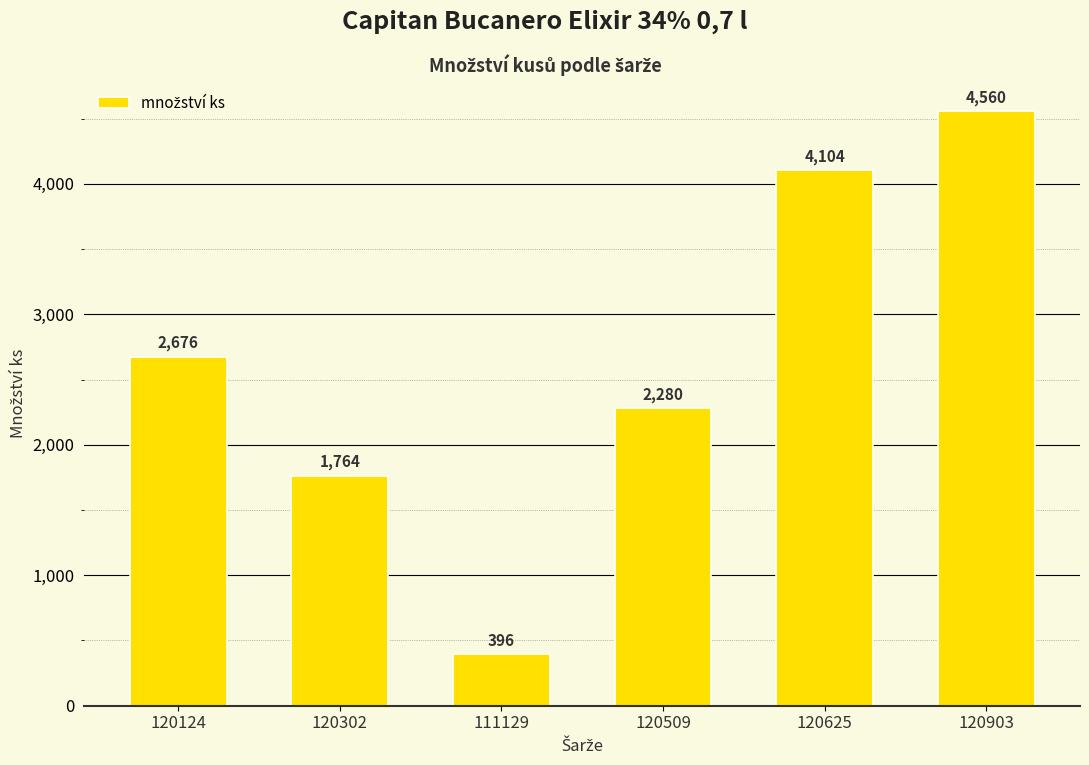

What is the change in value from 120124 to 120903?

+1884